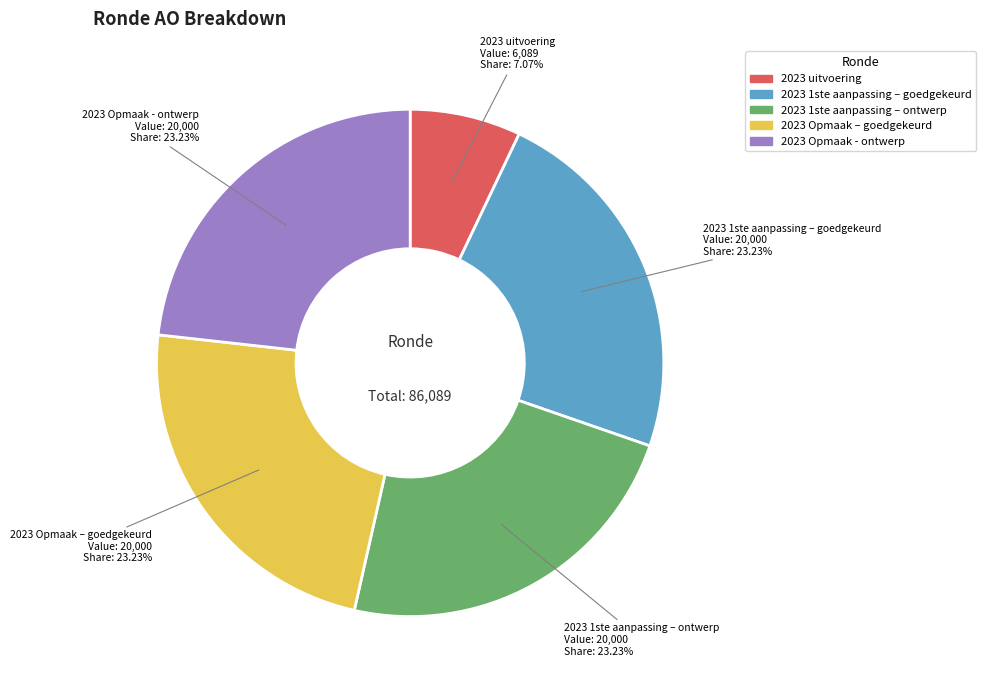

To the nearest percent, what percentage of the pie is 2023 uitvoering?

7%